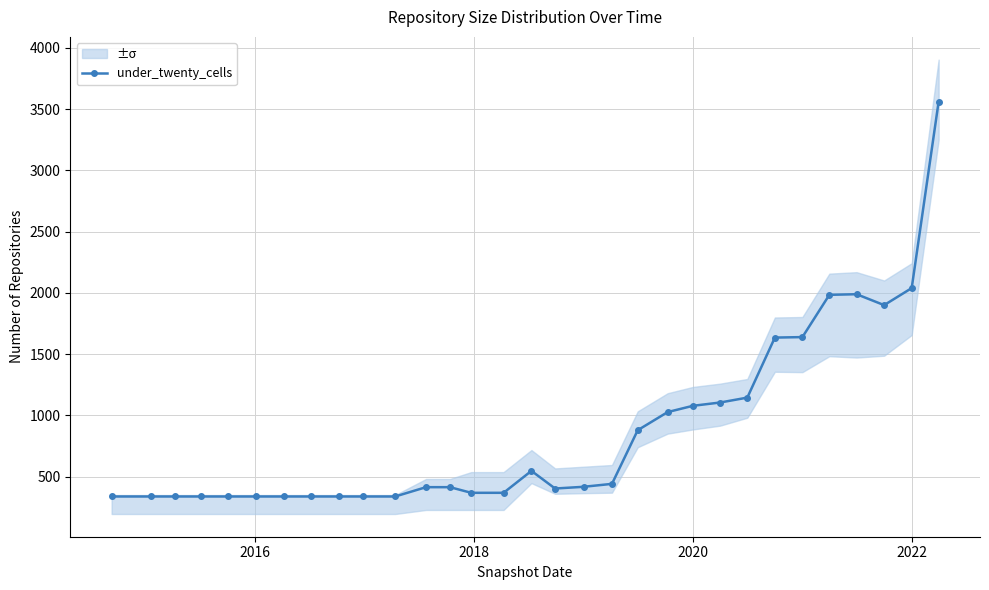

How many categories are shown in the chart?

31